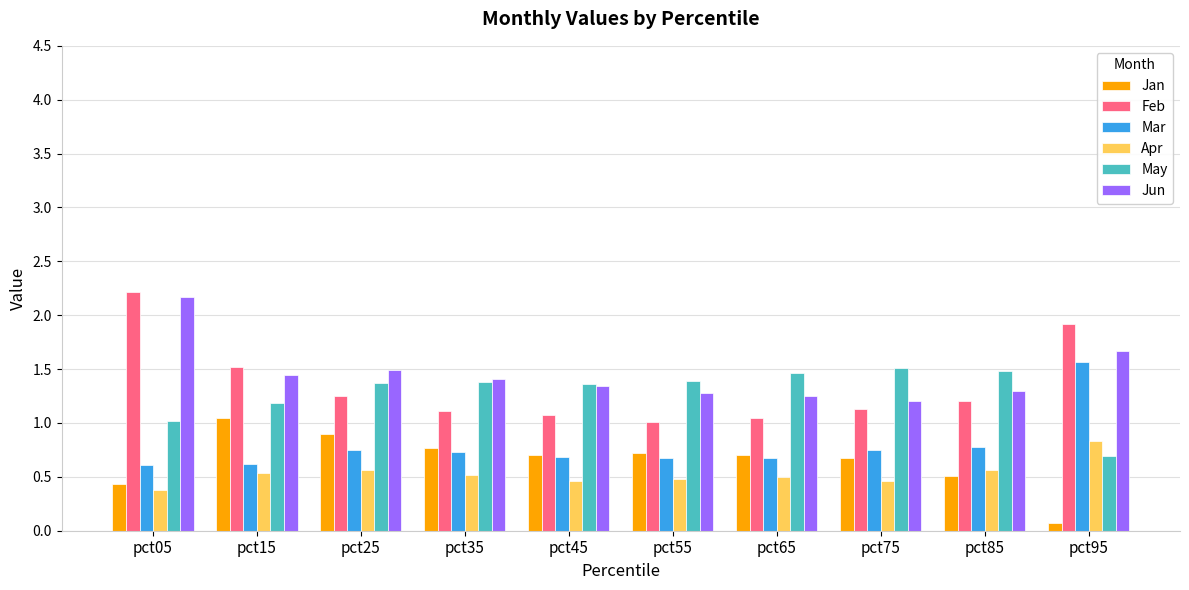

Which series has the widest spread of values?

Feb